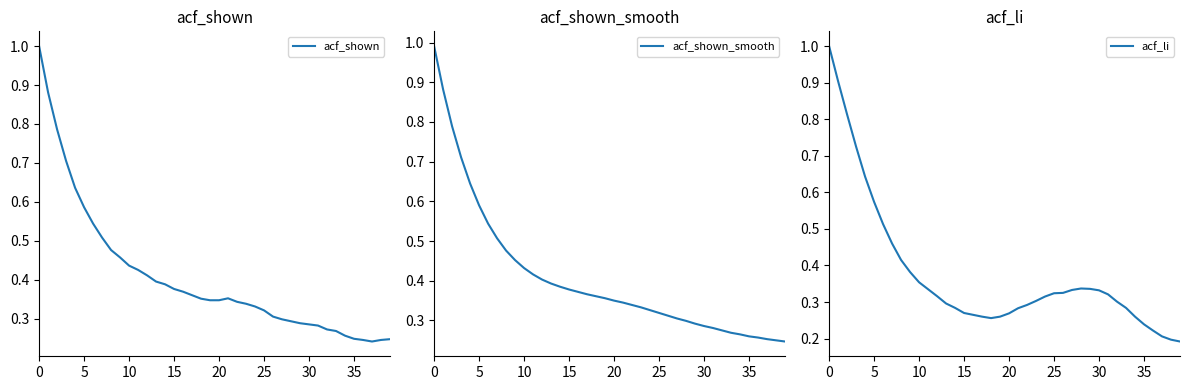

Reading right to left, what are all the values shown in this chart?

acf_shown: 0.2	0.2	0.2	0.2	0.2	0.3	0.3	0.3	0.3	0.3	0.3	0.3	0.3	0.3	0.3	0.3	0.3	0.3	0.4	0.3	0.3	0.4	0.4	0.4	0.4	0.4	0.4	0.4	0.4	0.4	0.5	0.5	0.5	0.5	0.6	0.6	0.7	0.8	0.9	1.0
acf_shown_smooth: 0.2	0.2	0.3	0.3	0.3	0.3	0.3	0.3	0.3	0.3	0.3	0.3	0.3	0.3	0.3	0.3	0.3	0.3	0.3	0.3	0.4	0.4	0.4	0.4	0.4	0.4	0.4	0.4	0.4	0.4	0.5	0.5	0.5	0.5	0.6	0.6	0.7	0.8	0.9	1.0
acf_li: 0.2	0.2	0.2	0.2	0.2	0.3	0.3	0.3	0.3	0.3	0.3	0.3	0.3	0.3	0.3	0.3	0.3	0.3	0.3	0.3	0.3	0.3	0.3	0.3	0.3	0.3	0.3	0.3	0.3	0.4	0.4	0.4	0.5	0.5	0.6	0.6	0.7	0.8	0.9	1.0